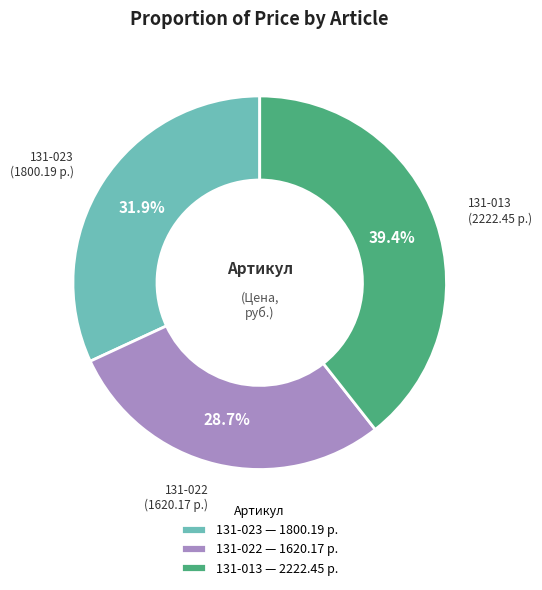

What percentage is the 131-013 slice, to the nearest percent?

39%